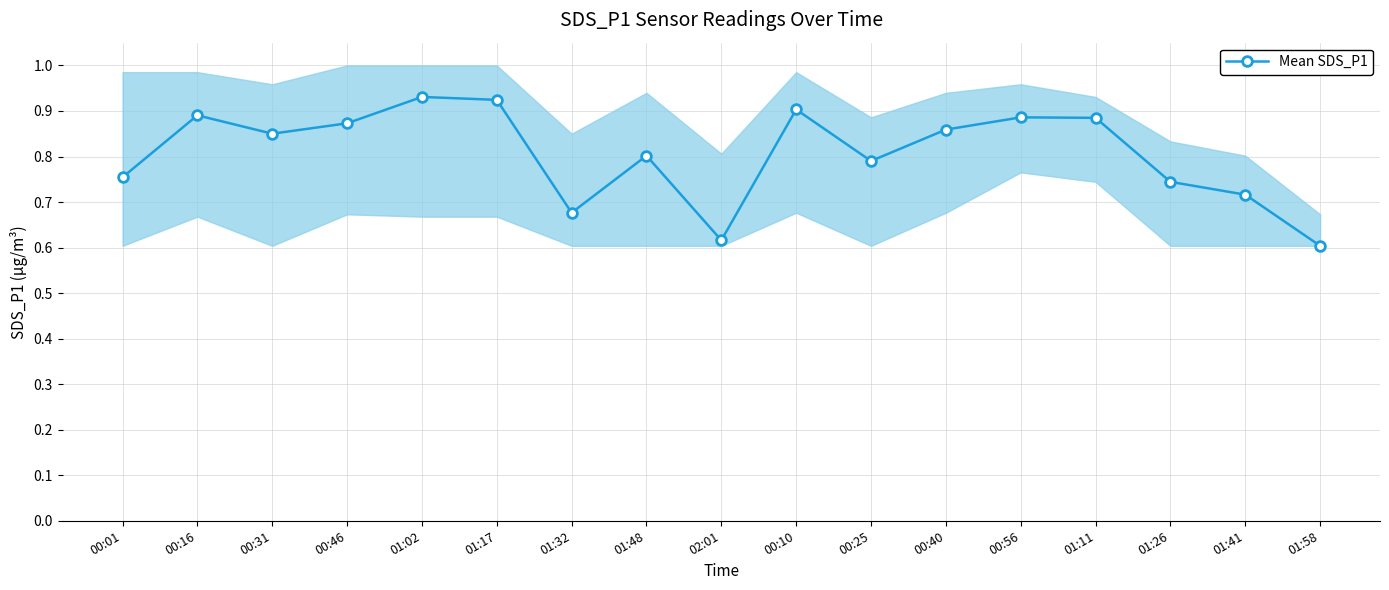

List the labels in order of value, largest first.

01:02, 01:17, 00:10, 00:16, 00:56, 01:11, 00:46, 00:40, 00:31, 01:48, 00:25, 00:01, 01:26, 01:41, 01:32, 02:01, 01:58